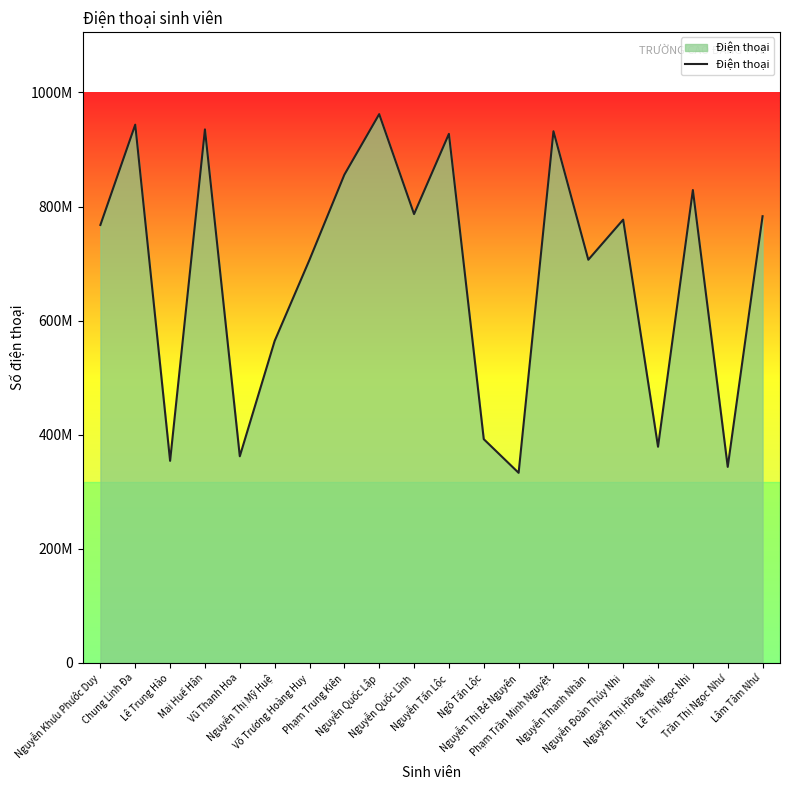

Where is the data nearest to the value 647553434?

Võ Trương Hoàng Huy